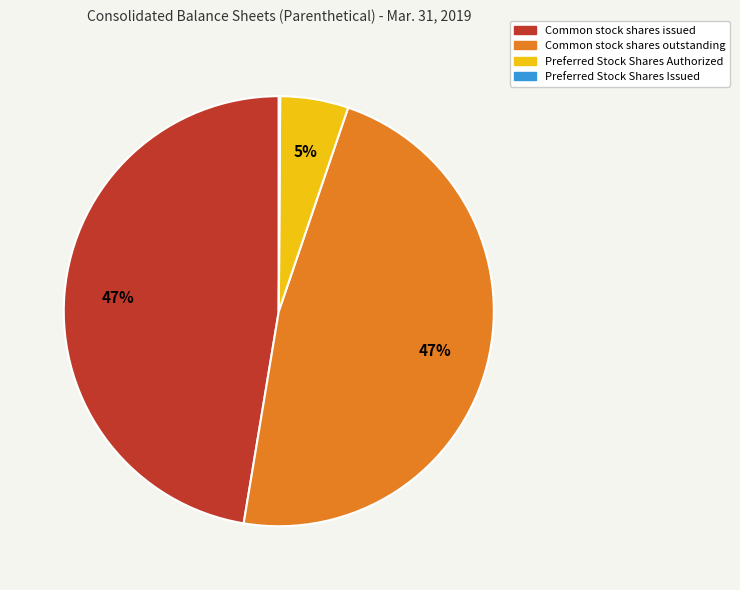

Do Common stock shares issued and Common stock shares outstanding together represent more than half of the pie?

Yes